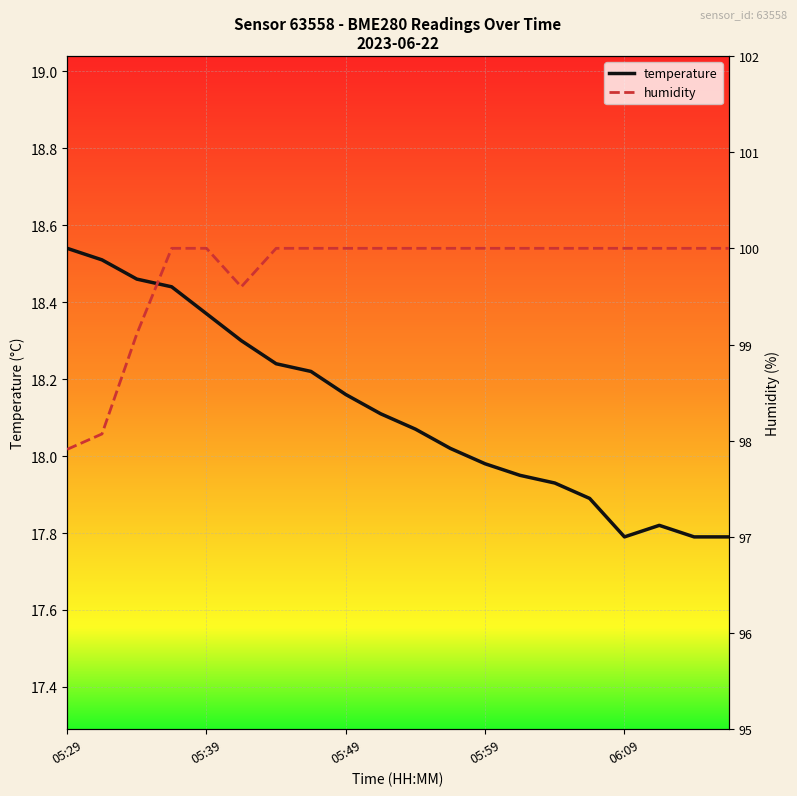

What is the minimum value shown in the chart?

17.8